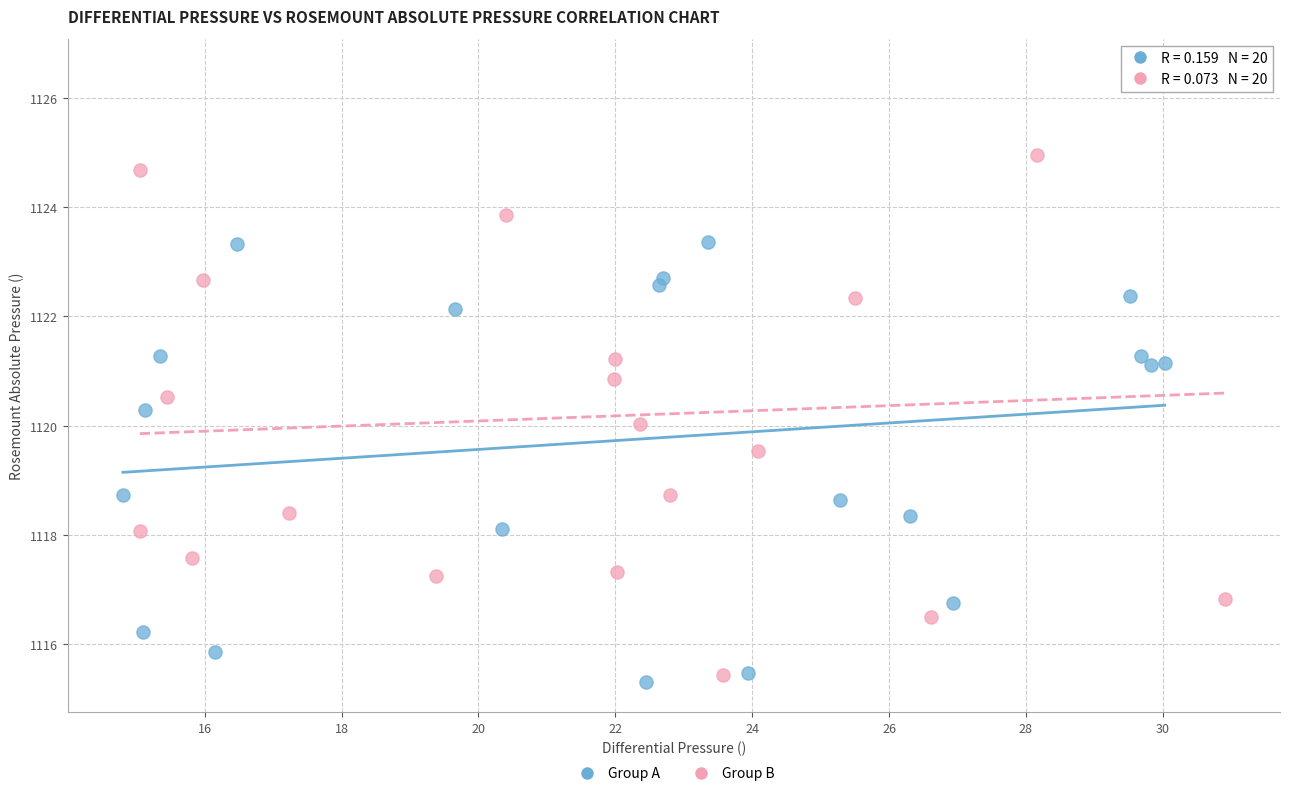

Which series has the largest Y range (max minus min)?

Group B